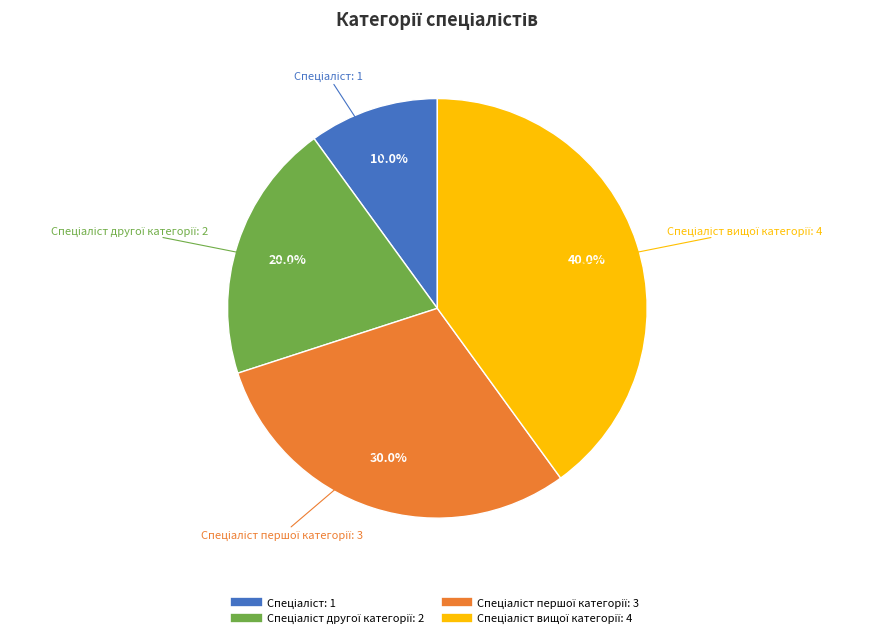

How many segments does this pie chart have?

4